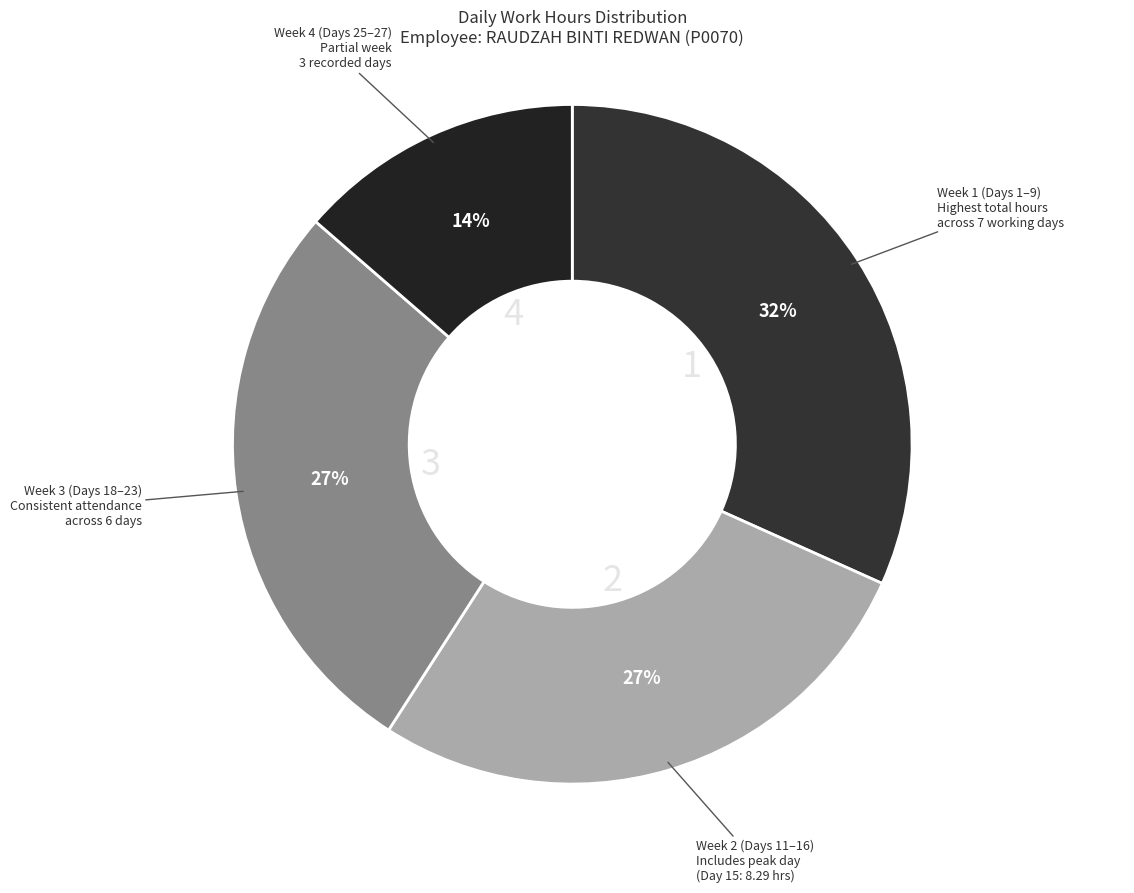

How many slices are in this pie chart?

4